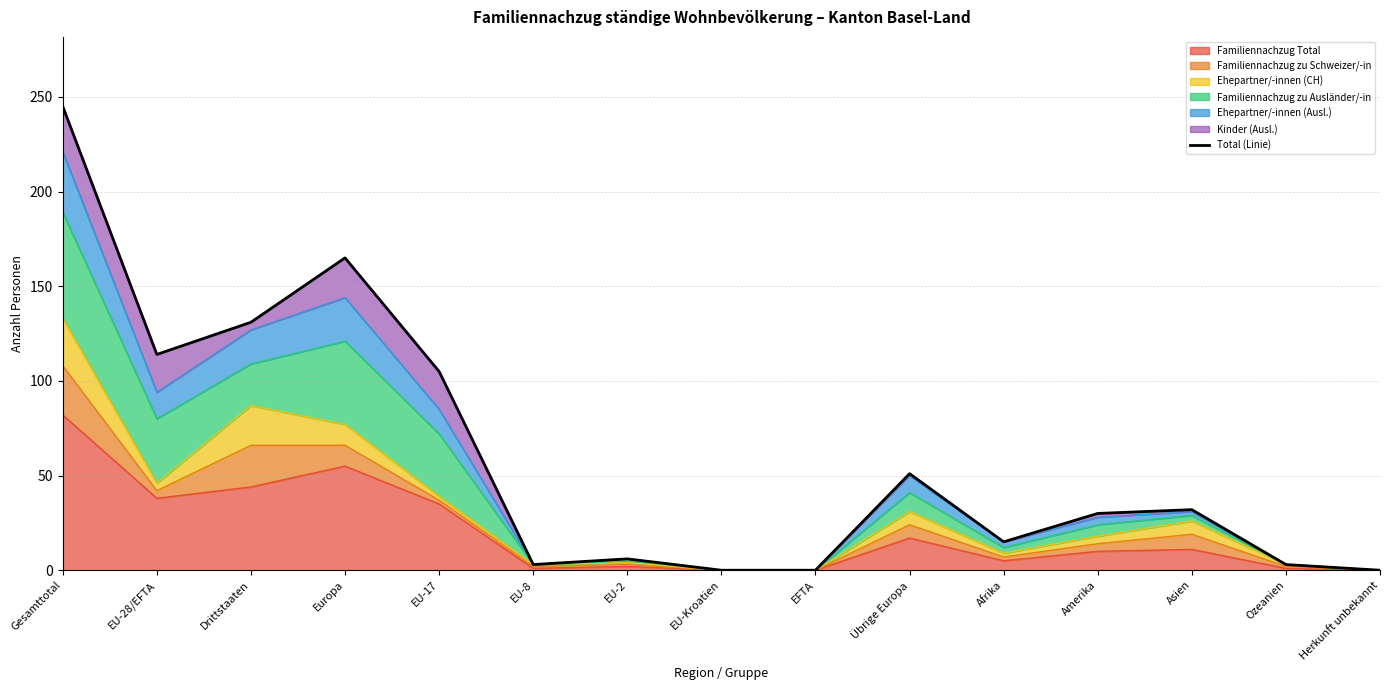

What is the difference between the second highest and second lowest values?

165